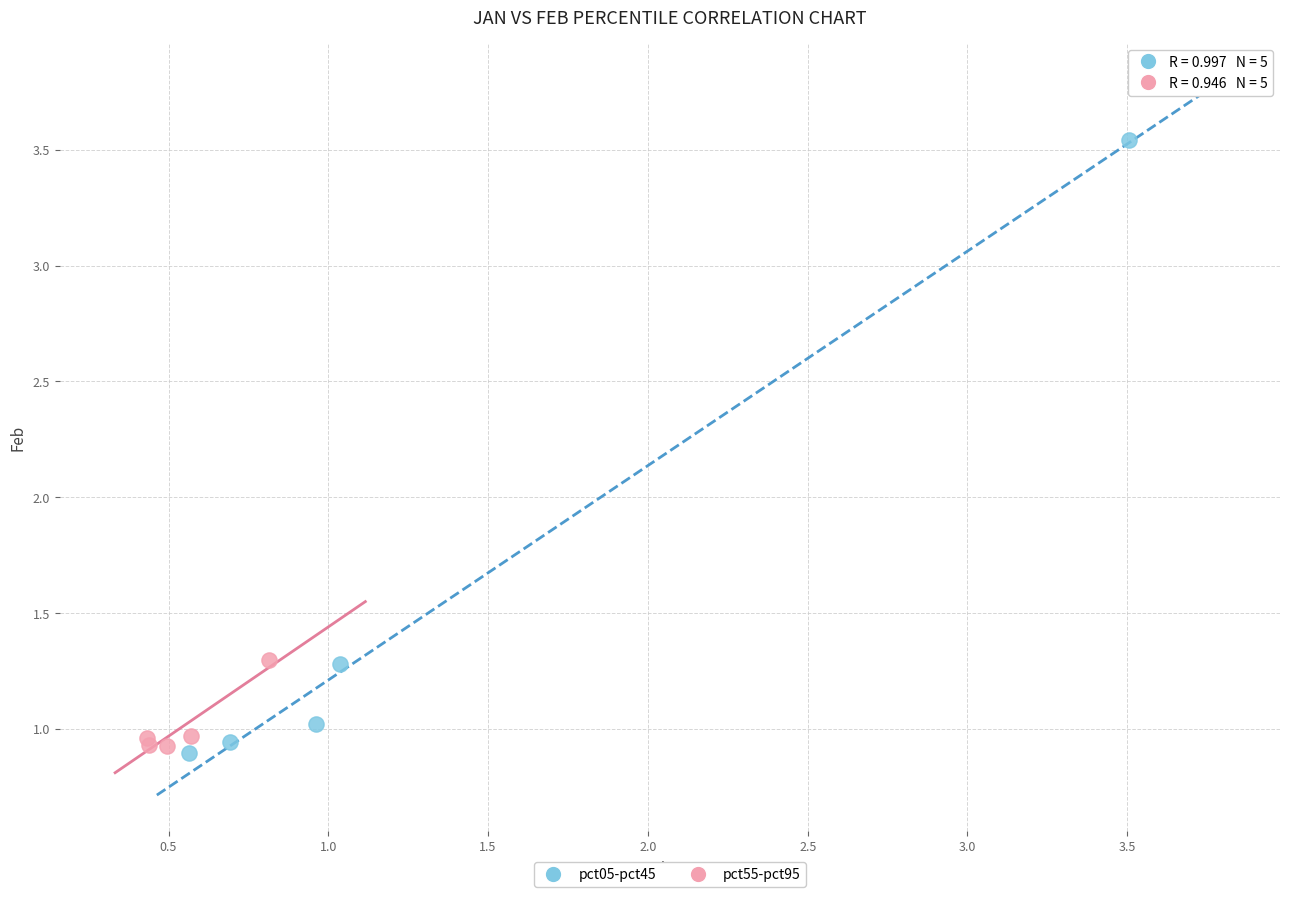

Which series contains the highest Y value?

pct05-pct45